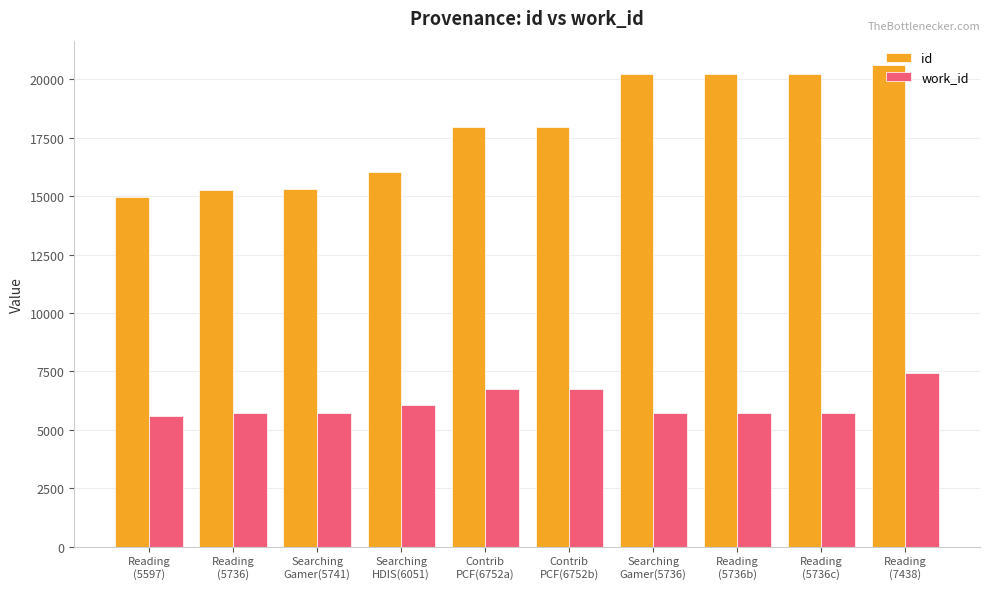

What is the average value of the id series?

17892